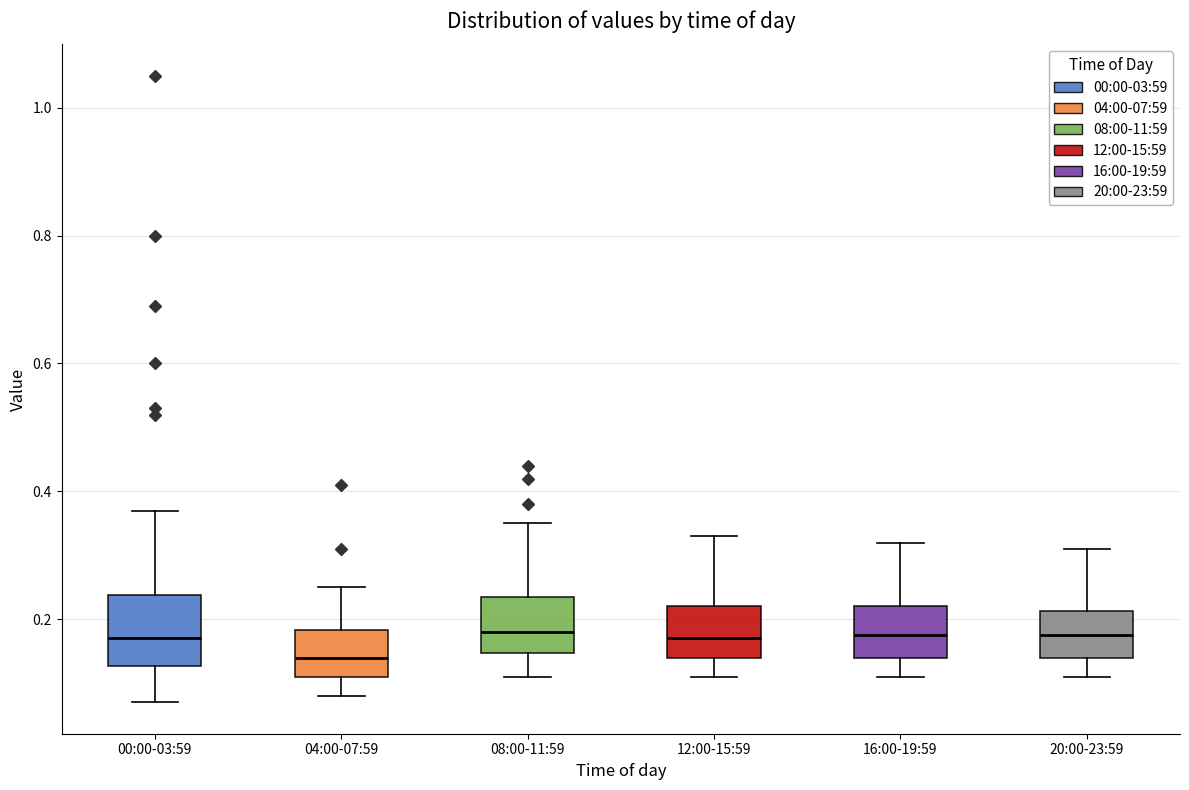

Comparing the boxes themselves (not the whiskers), which one is the tallest?

00:00-03:59